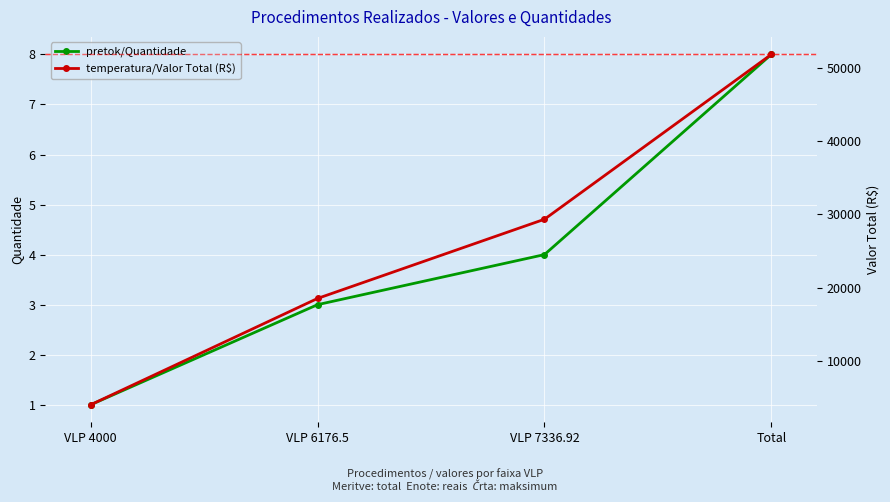

What is the approximate value of temperatura/Valor Total (R$) at Total?

51877.2